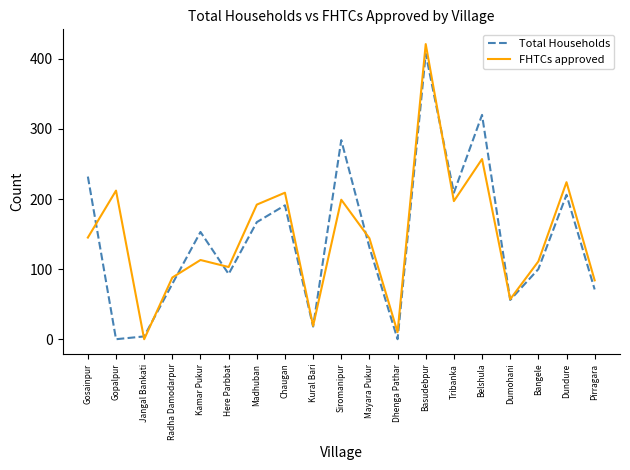

What is the average value of the FHTCs approved series?

147